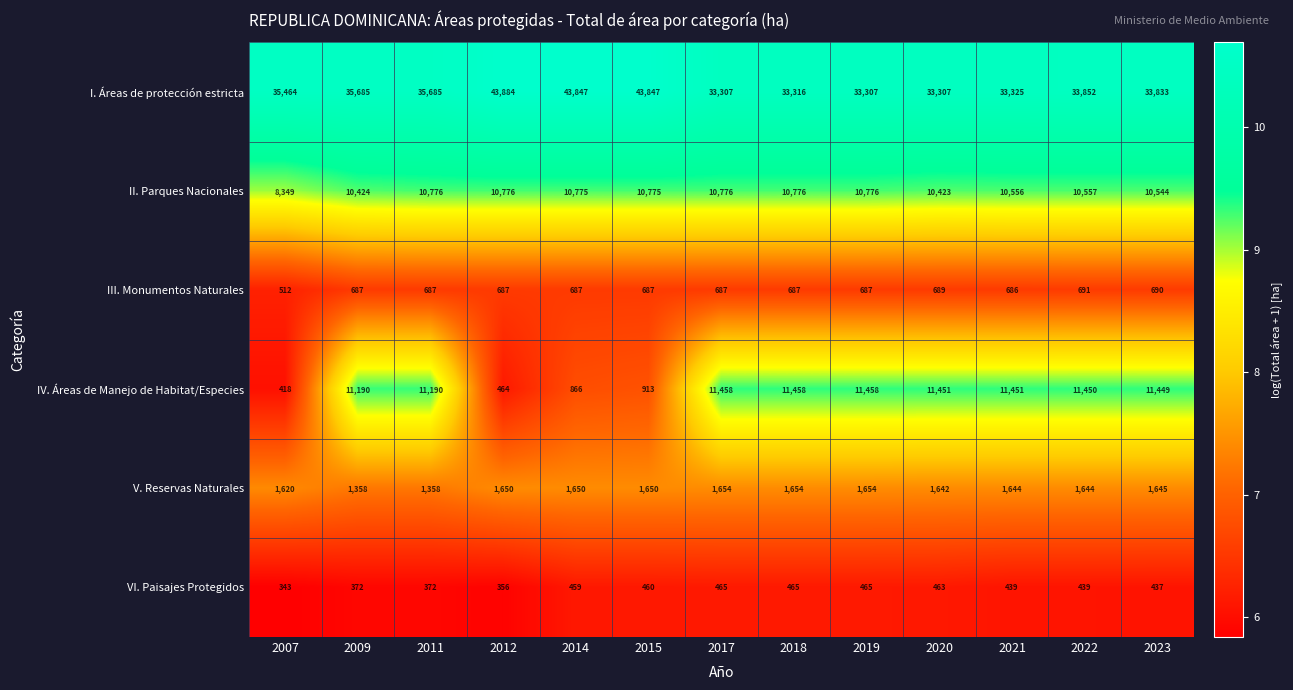

What is the minimum value for VI. Paisajes Protegidos?

343